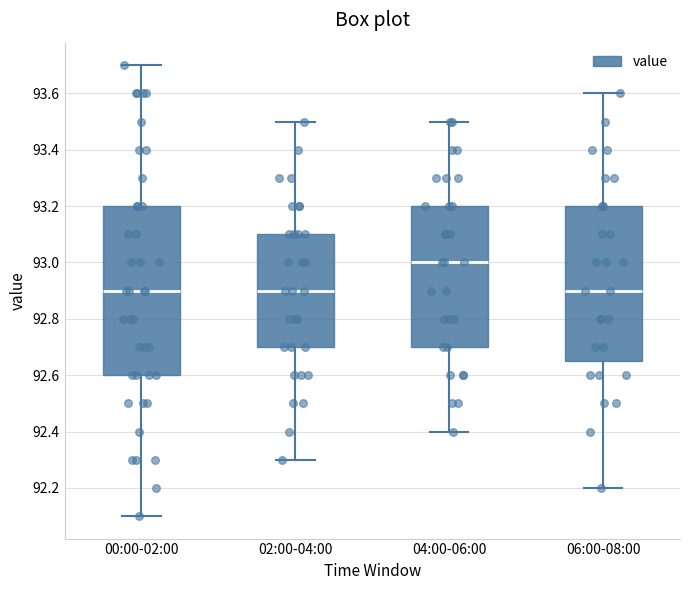

Reading left to right, transcribe this box plot: for each box, give where its median line is, the range the box spans, and where its two whiskers end, as read against the y-axis. The values are not printed on the chart, so give them approximately, as read against the axis.

00:00-02:00: median 92.90, box 92.60 to 93.20, whiskers 92.10 to 93.70
02:00-04:00: median 92.90, box 92.70 to 93.10, whiskers 92.30 to 93.50
04:00-06:00: median 93.00, box 92.70 to 93.20, whiskers 92.40 to 93.50
06:00-08:00: median 92.90, box 92.66 to 93.20, whiskers 92.20 to 93.60